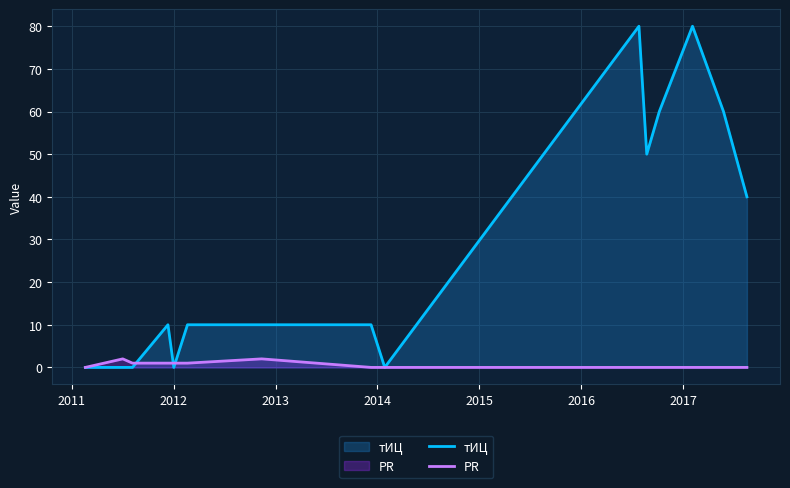

Reading right to left, list all the values displayed in this chart.

тИЦ: 40	60	80	60	50	80	0	10	10	10	0	10	0	0	0
PR: 0	0	0	0	0	0	0	0	2	1	1	1	1	2	0